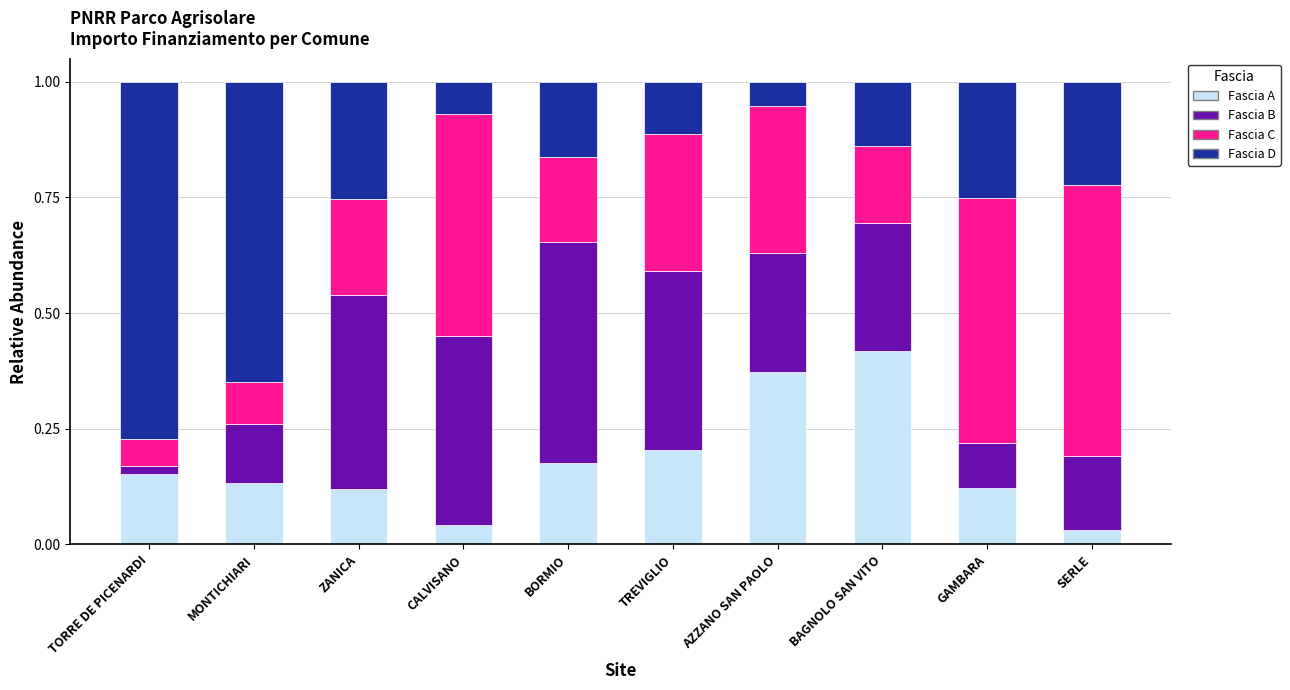

At which label does Fascia A reach its peak?

BAGNOLO SAN VITO